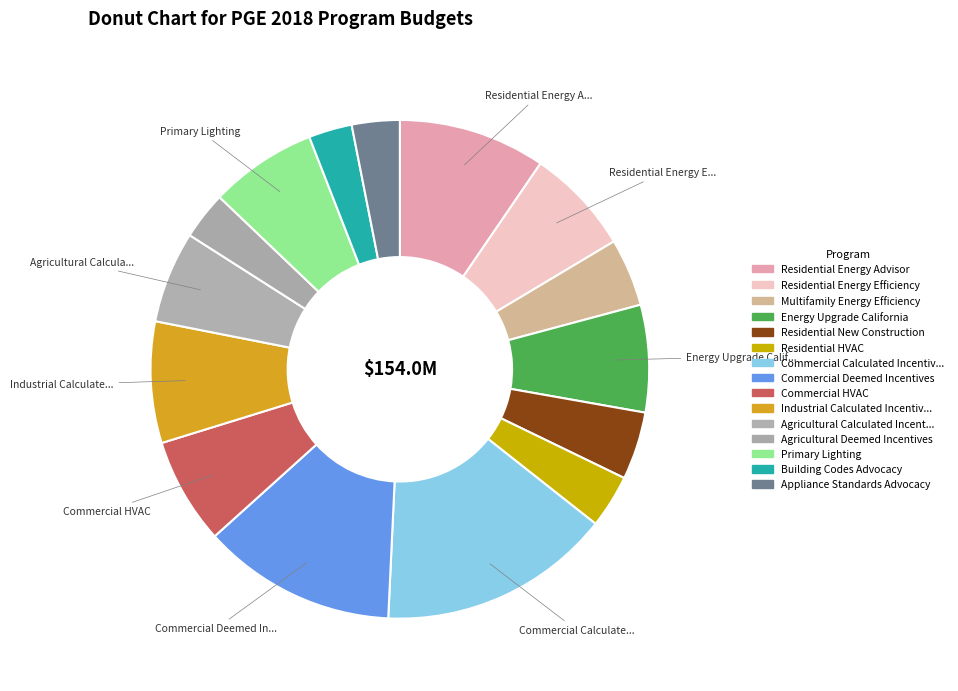

Count the number of slices in the pie.

15